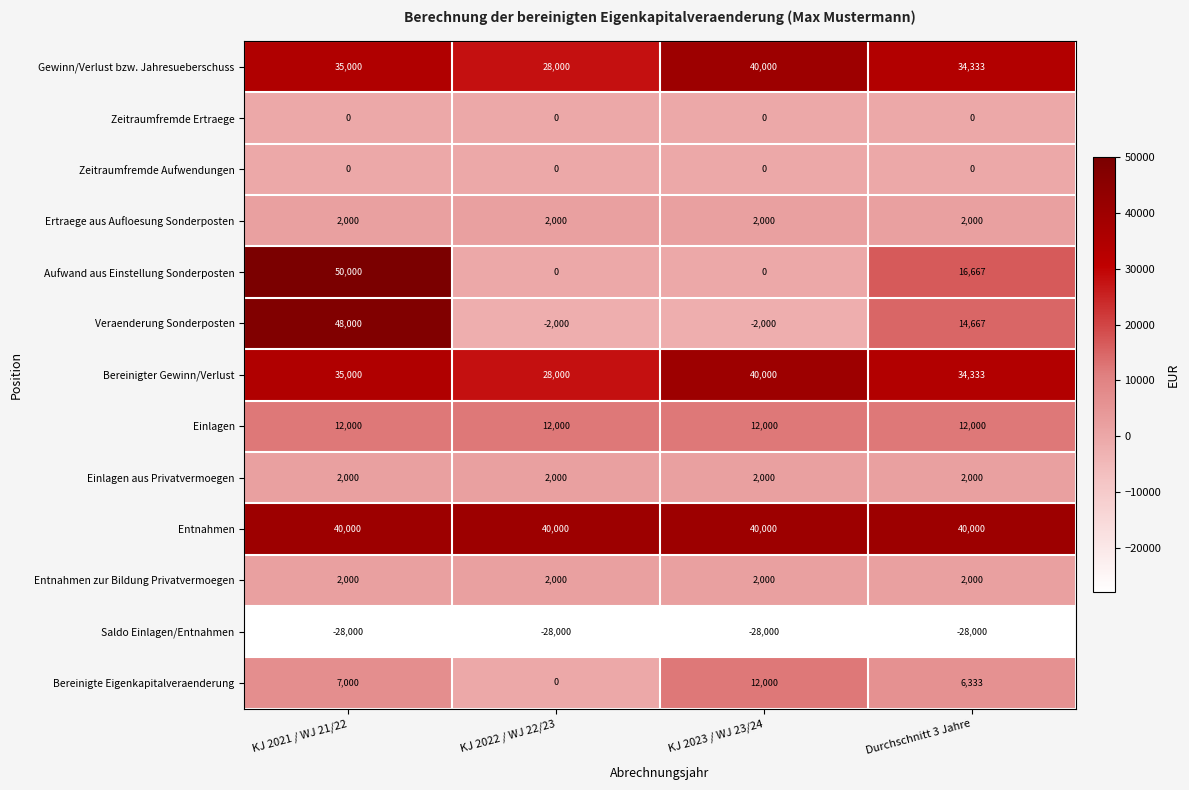

How many series are shown in this chart?

13